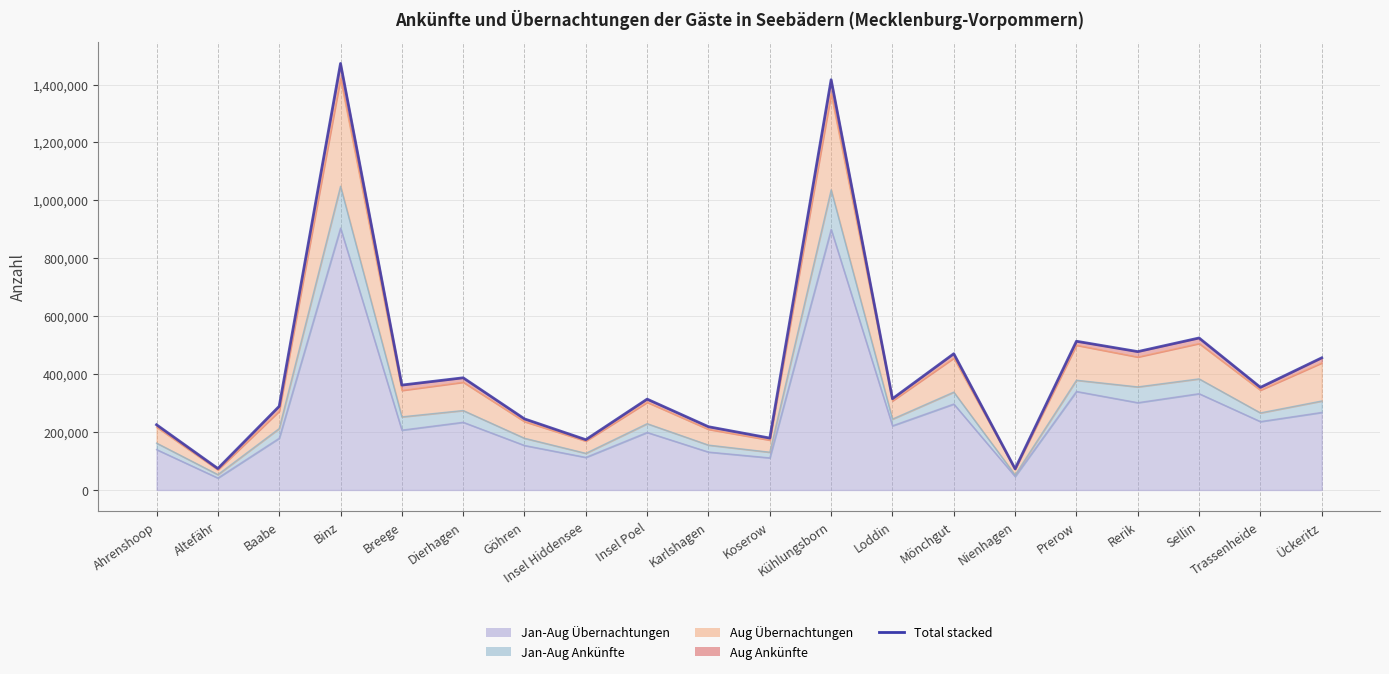

What is the average value?

427154